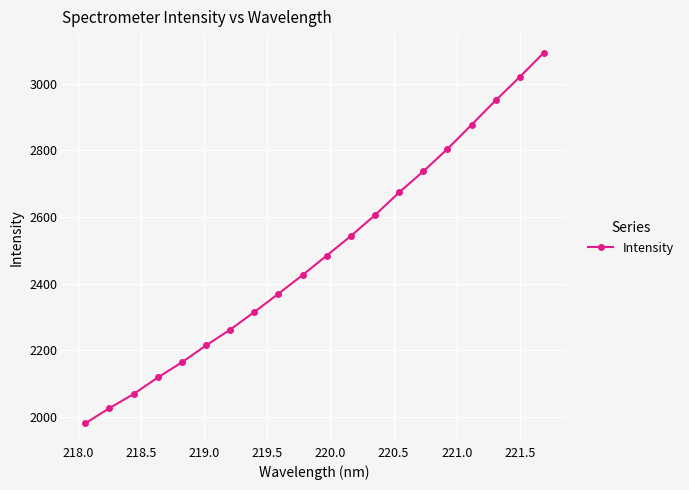

How many distinct data groups are displayed?

1